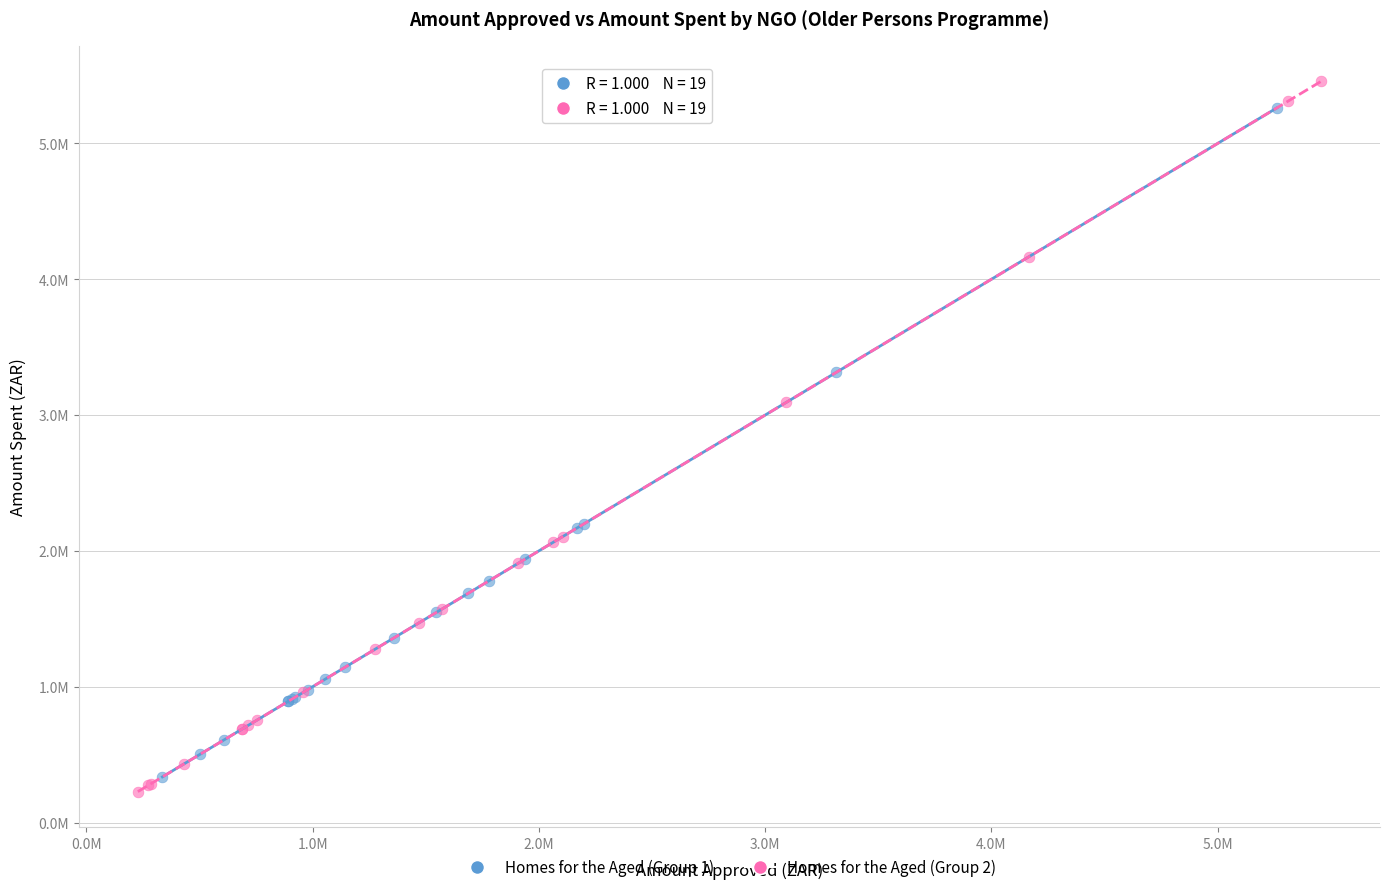

What are all the series names shown in the legend?

Homes for the Aged (Group 1), Homes for the Aged (Group 2)